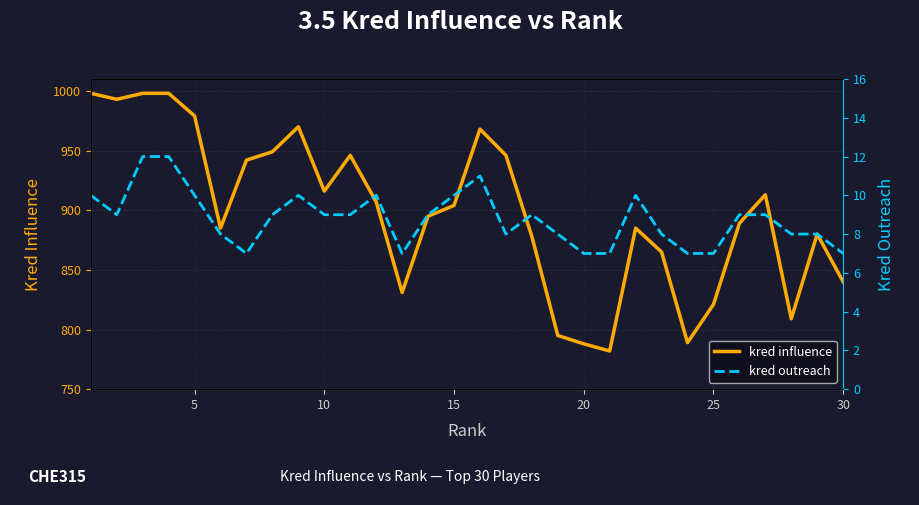

Rank the series by their maximum value, from highest to lowest.

kred influence, kred outreach